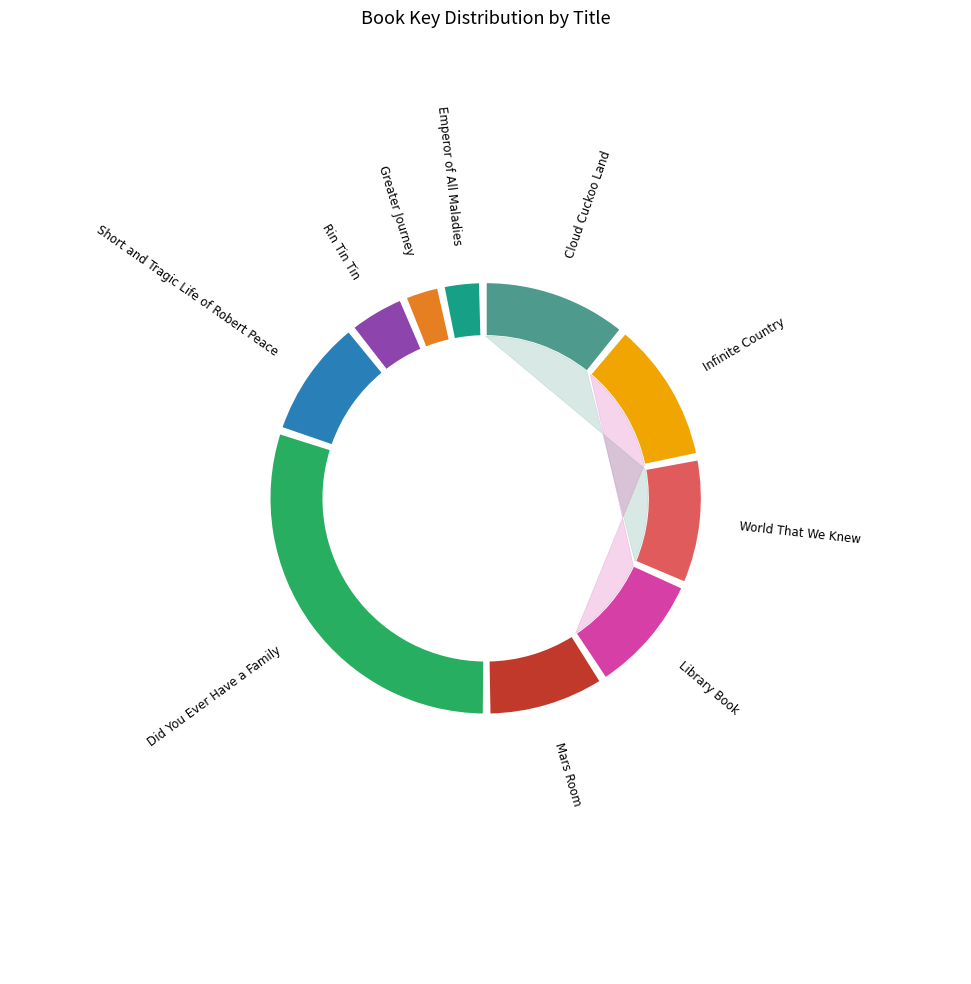

Which has a higher value, Cloud Cuckoo Land or Greater Journey?

Cloud Cuckoo Land